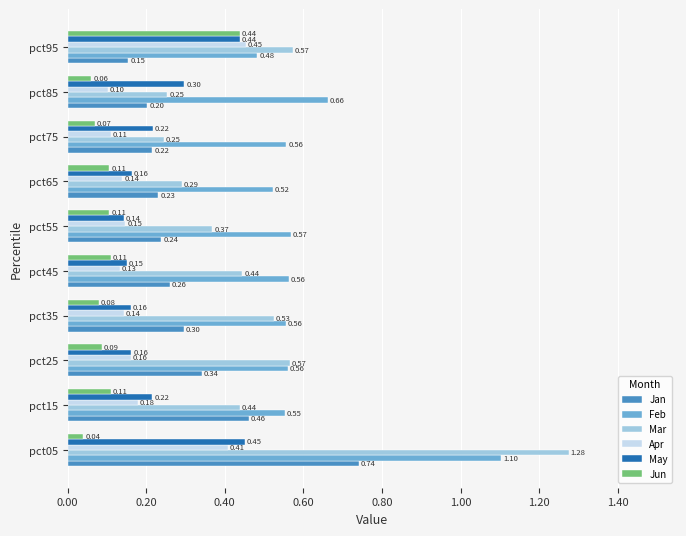

What is the difference between the maximum and second lowest values in the May series?

0.3